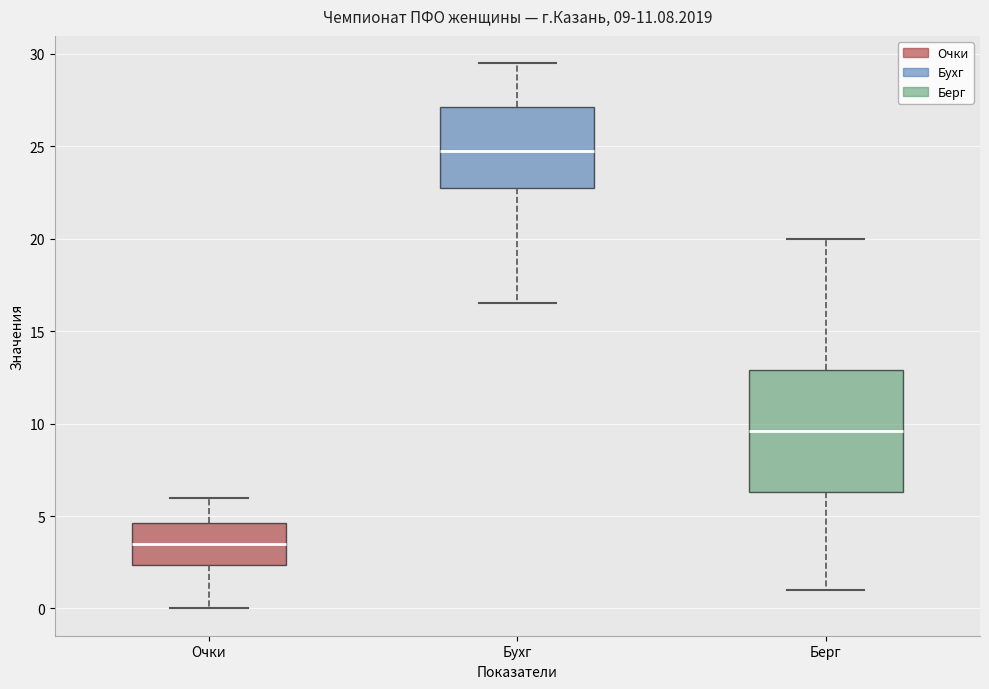

Which box's median line is the lowest?

Очки